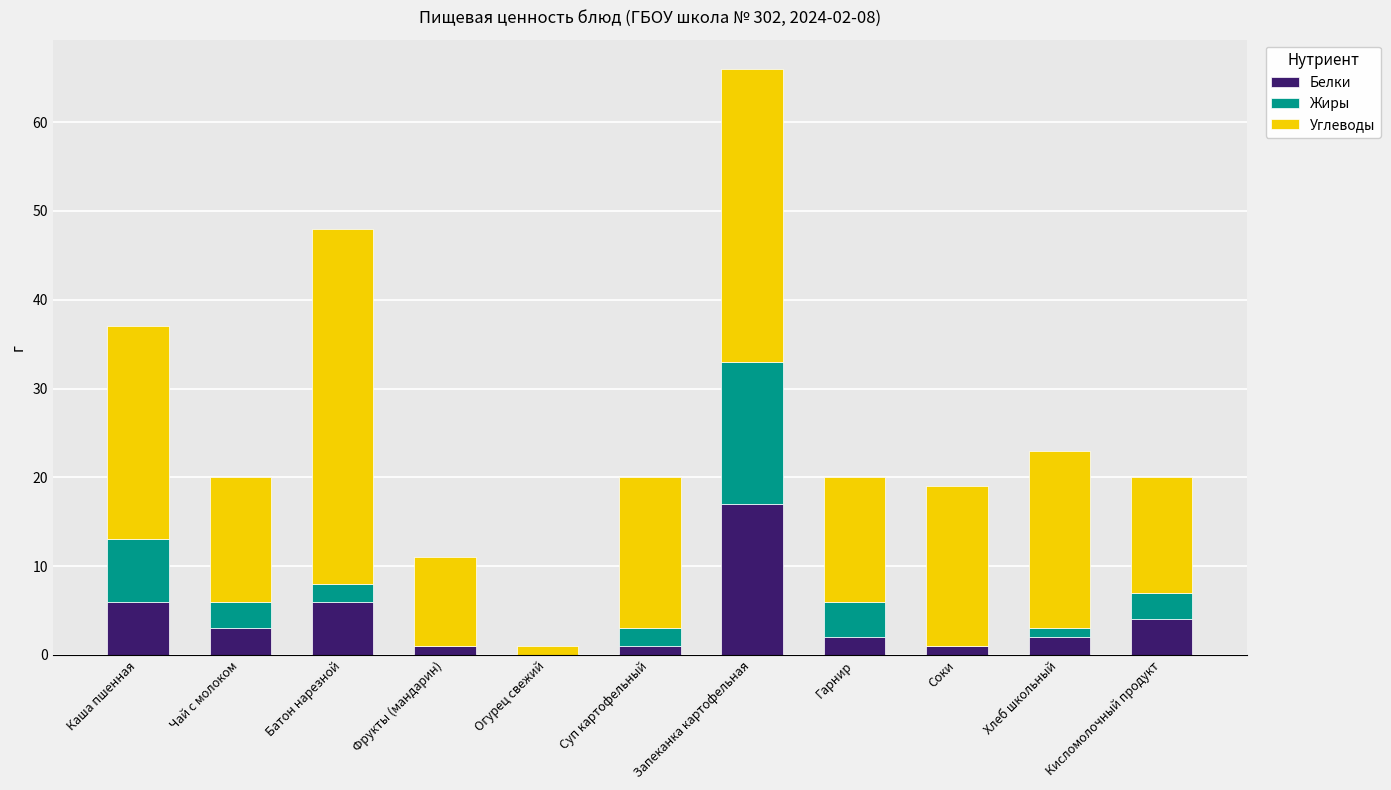

What is the highest value of the Белки series?

17